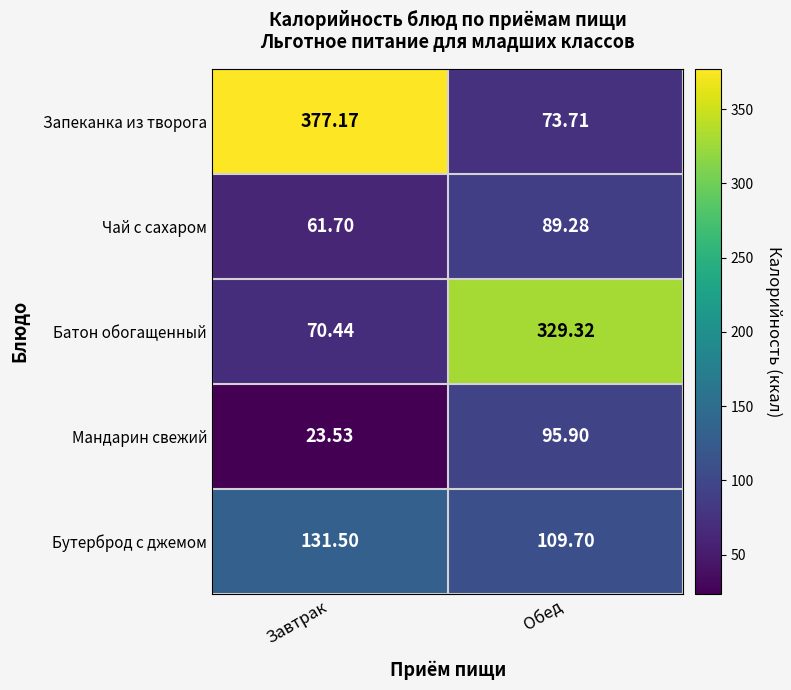

At which label does Батон обогащенный first exceed 329?

Обед